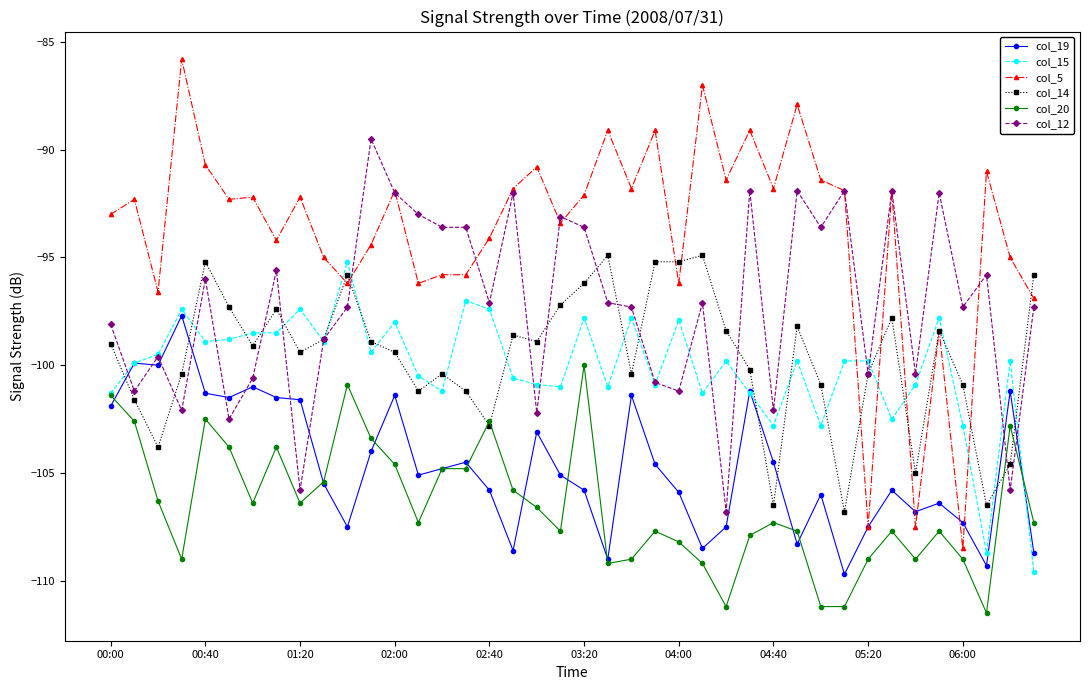

Which series has the largest range (max minus min)?

col_5